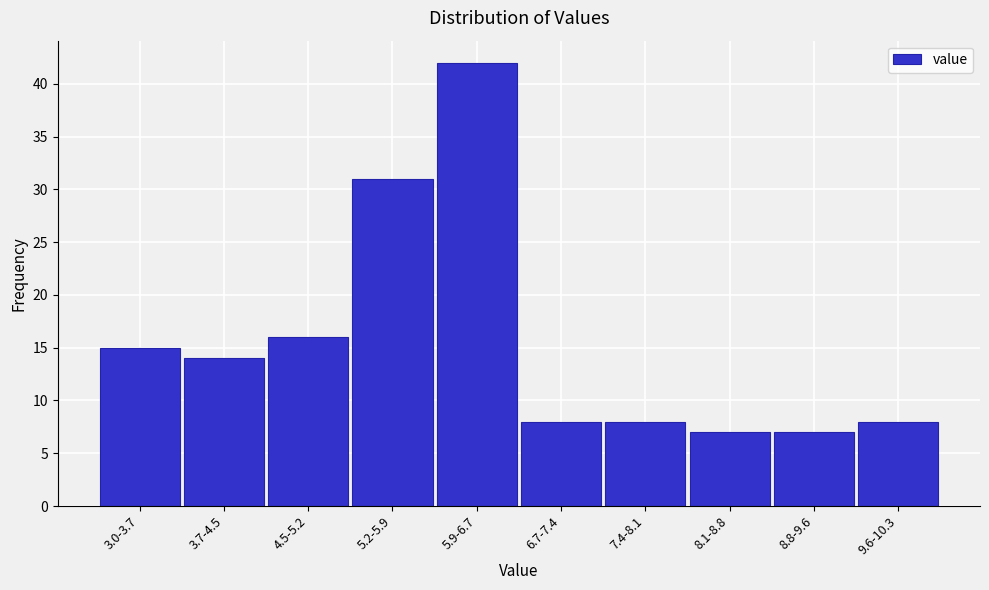

Reading left to right, transcribe all the data shown in this chart.

15	14	16	31	42	8	8	7	7	8